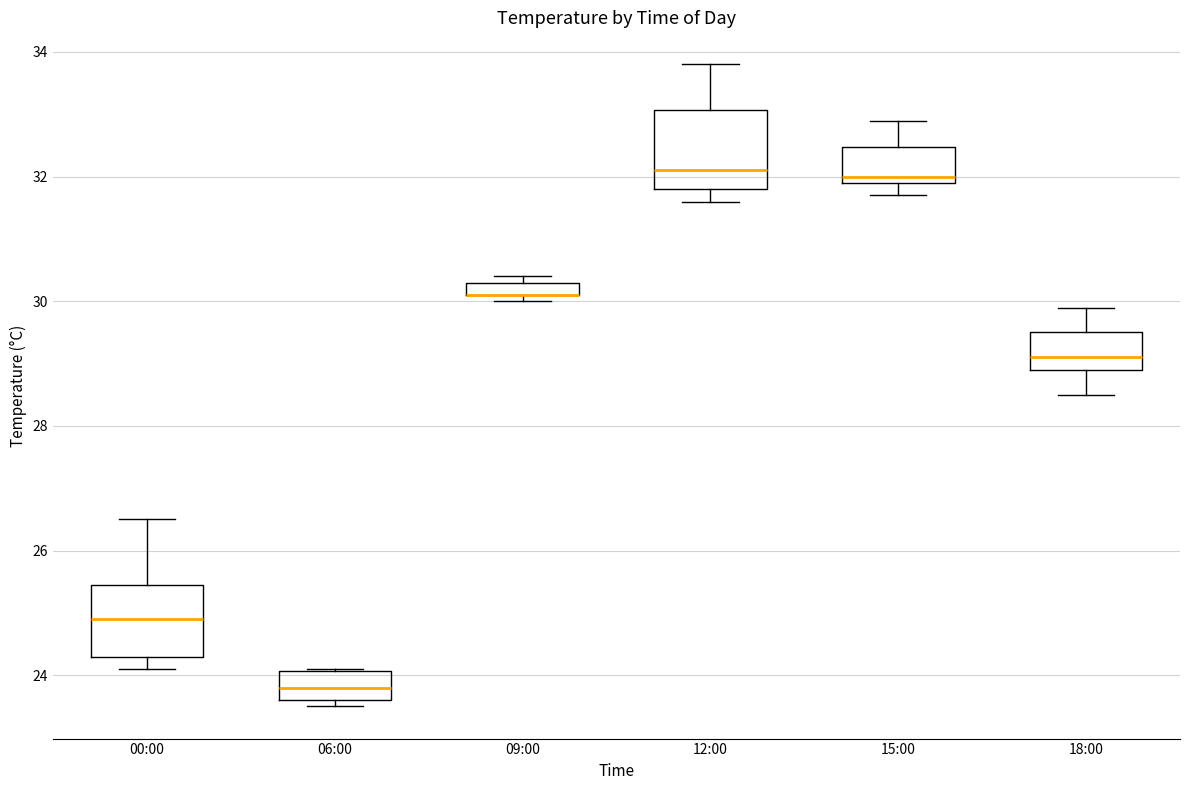

Where does the median line of the box for 00:00 sit on the y-axis? The values are not printed on the chart, so give them approximately, as read against the axis.

25.0